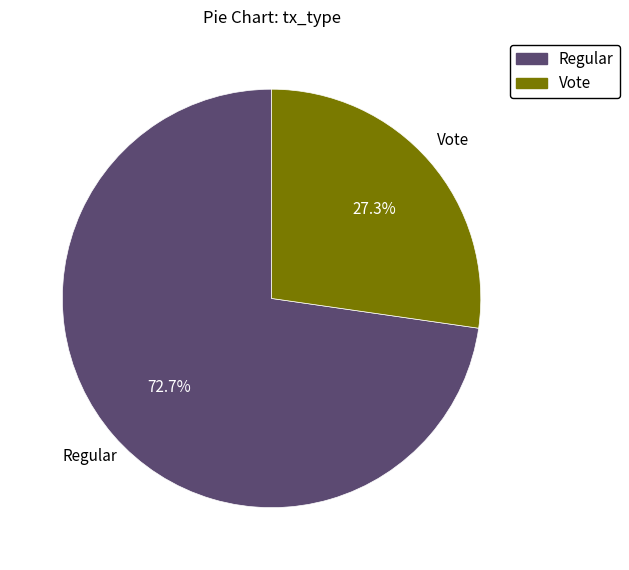

Is it true that Vote is 40% of the pie?

False